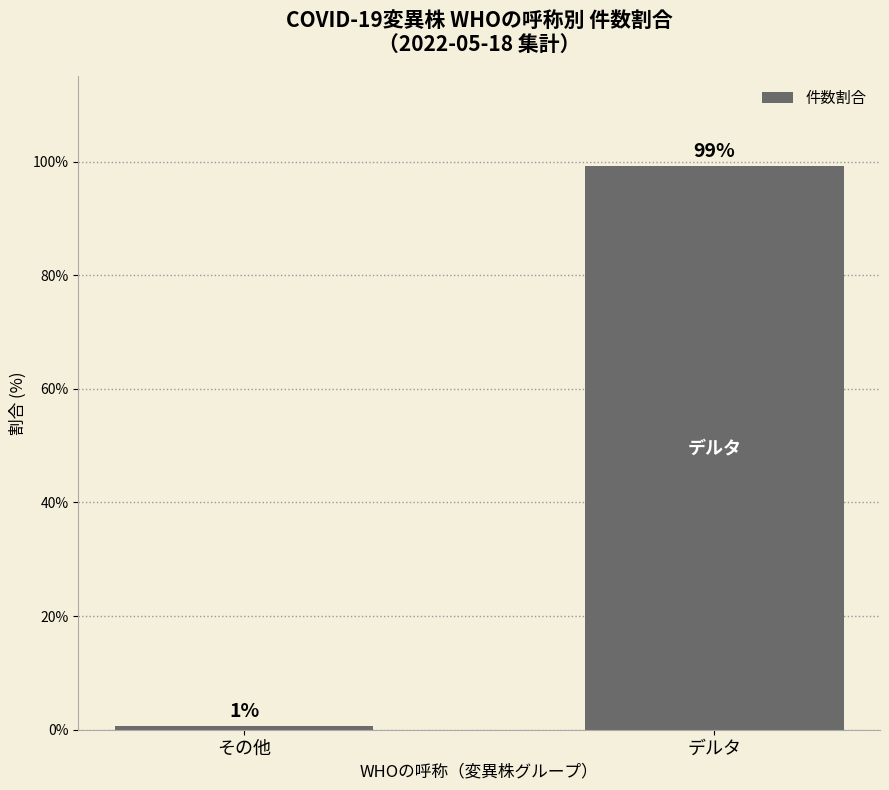

Rank the categories by value from highest to lowest.

デルタ, その他